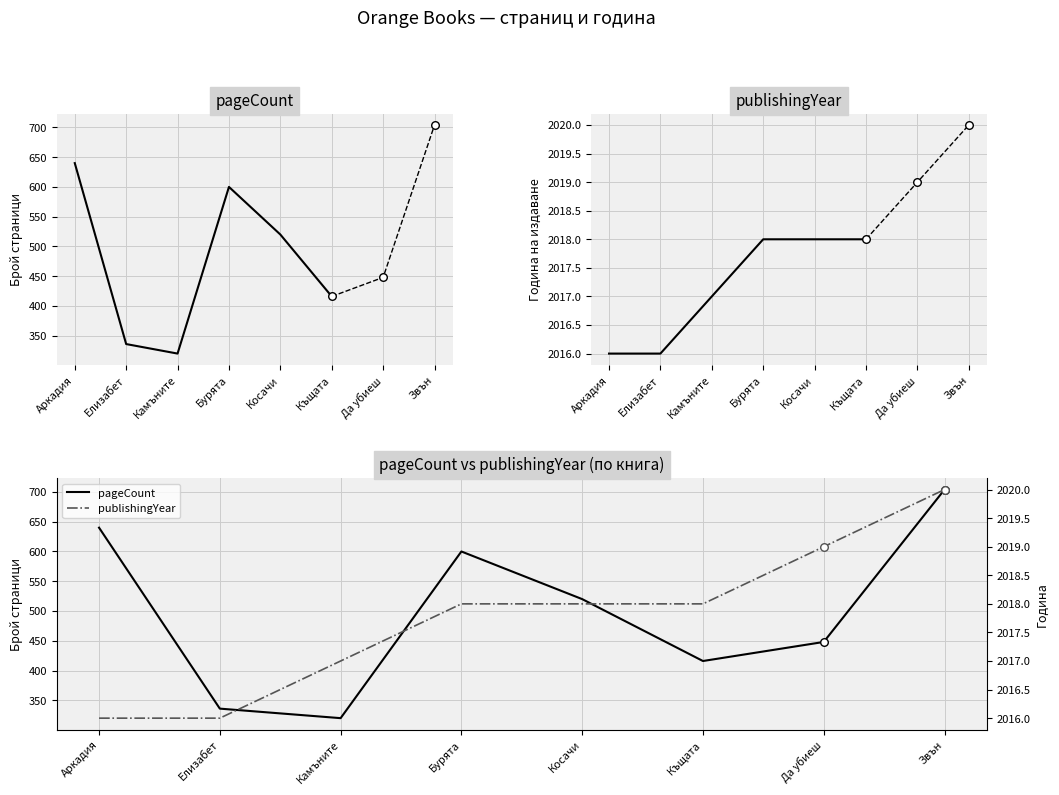

What is the total value across all series at Камъните?

2337